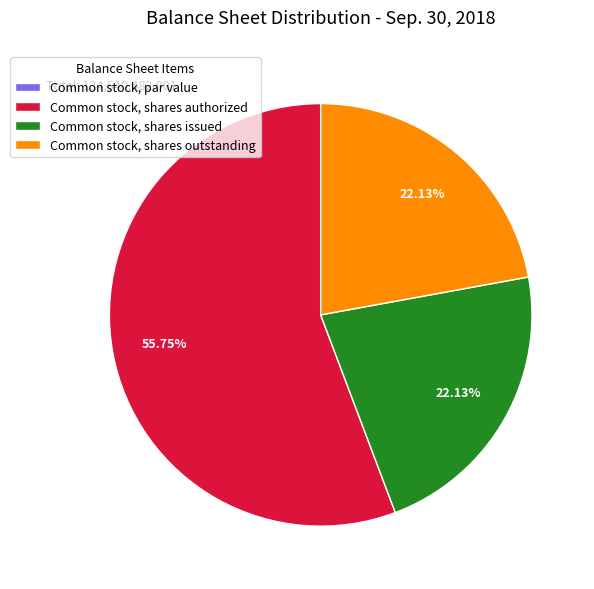

Which slice is the largest?

Common stock, shares authorized